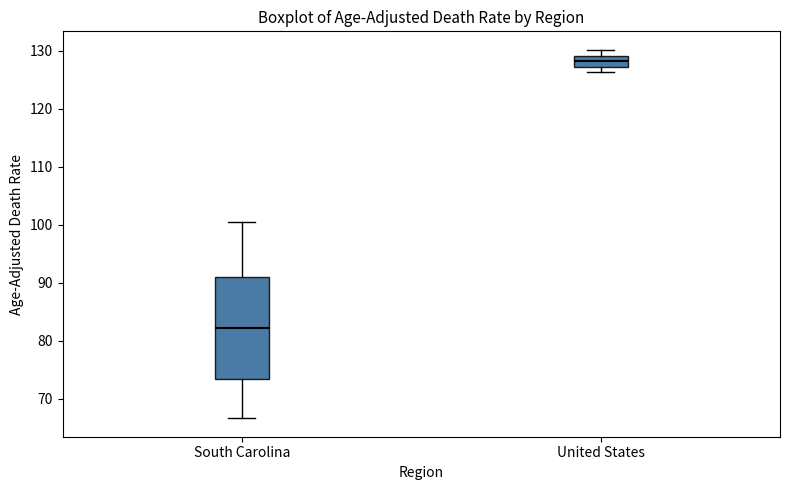

Which box has the highest median line?

United States